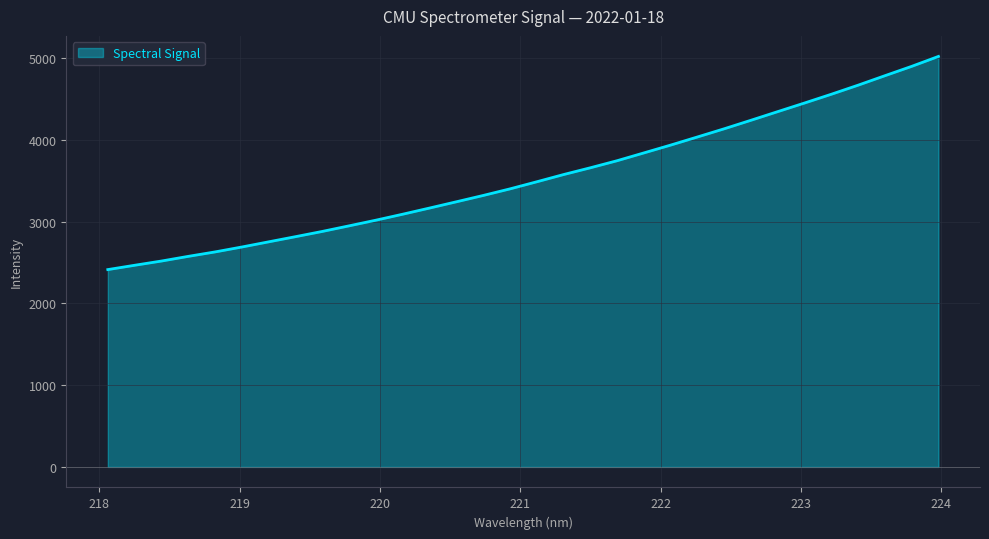

What is the smallest value displayed?

2413.2